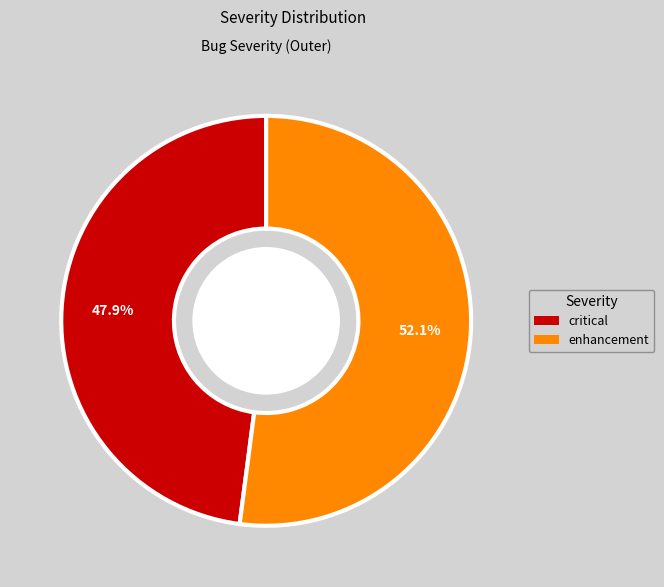

To the nearest percent, what is the difference between the largest and smallest slice percentages?

4%